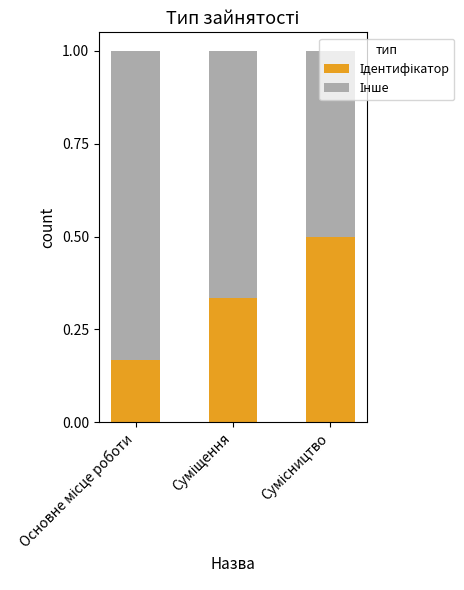

Is it true that Інше equals 0.5 at Сумісництво?

True